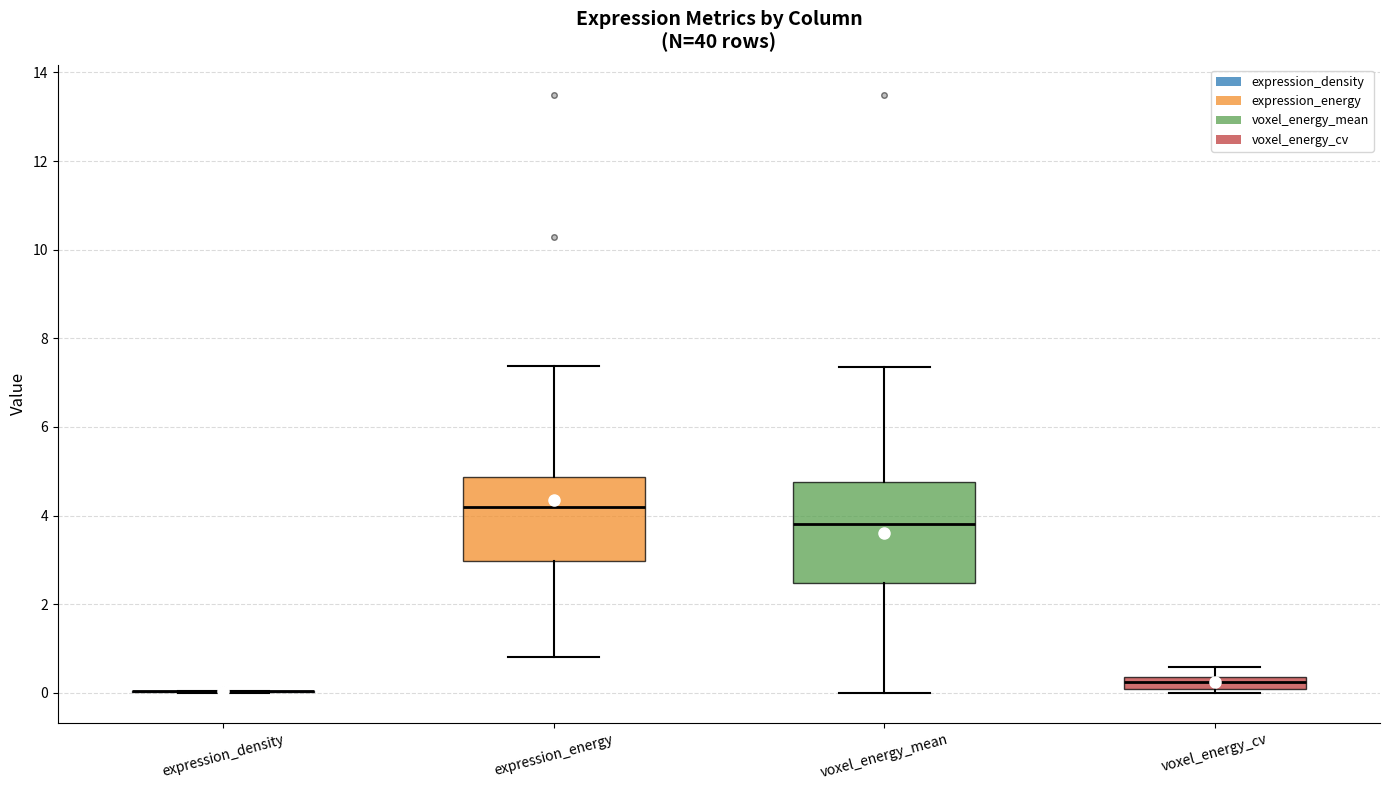

Where is the lower edge of the box for voxel_energy_mean on the y-axis? The values are not printed on the chart, so give them approximately, as read against the axis.

2.4